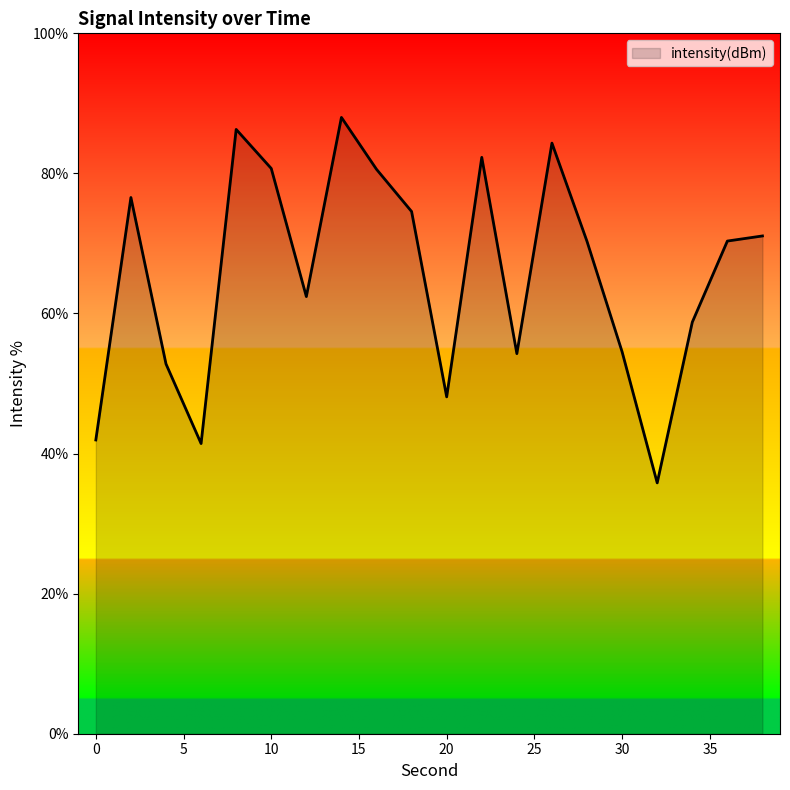

What is the maximum value shown in the chart?

88.0